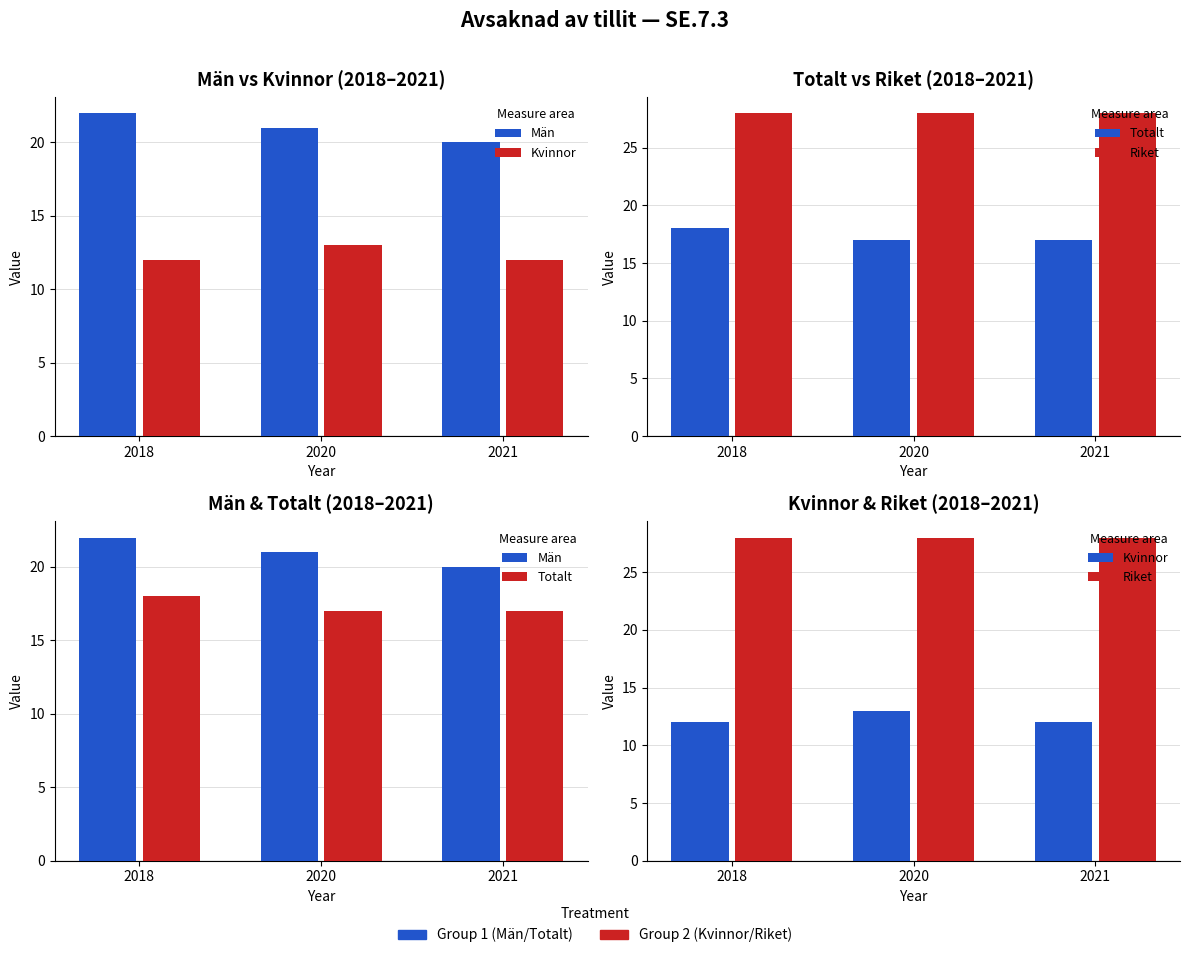

What is the maximum value shown in the chart?

28